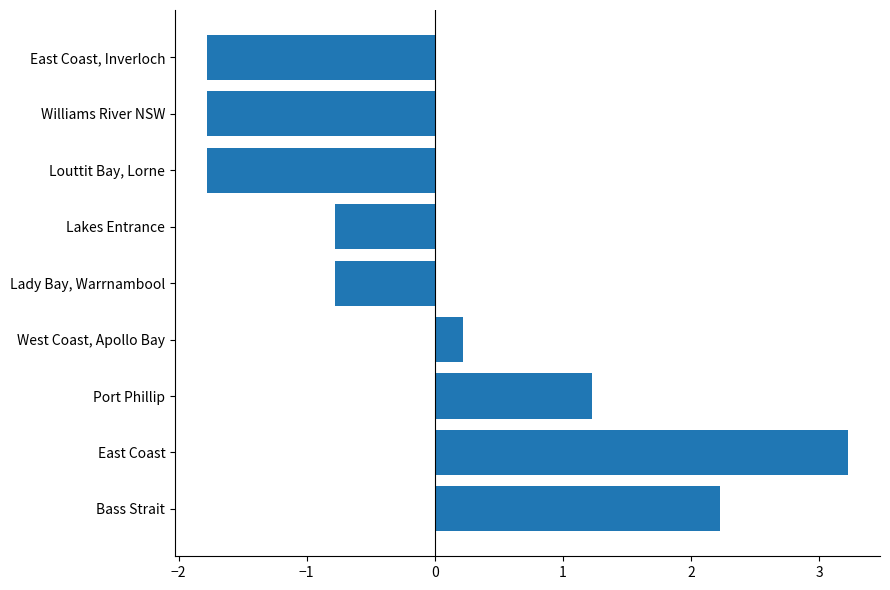

What is the minimum value shown in the chart?

-1.8